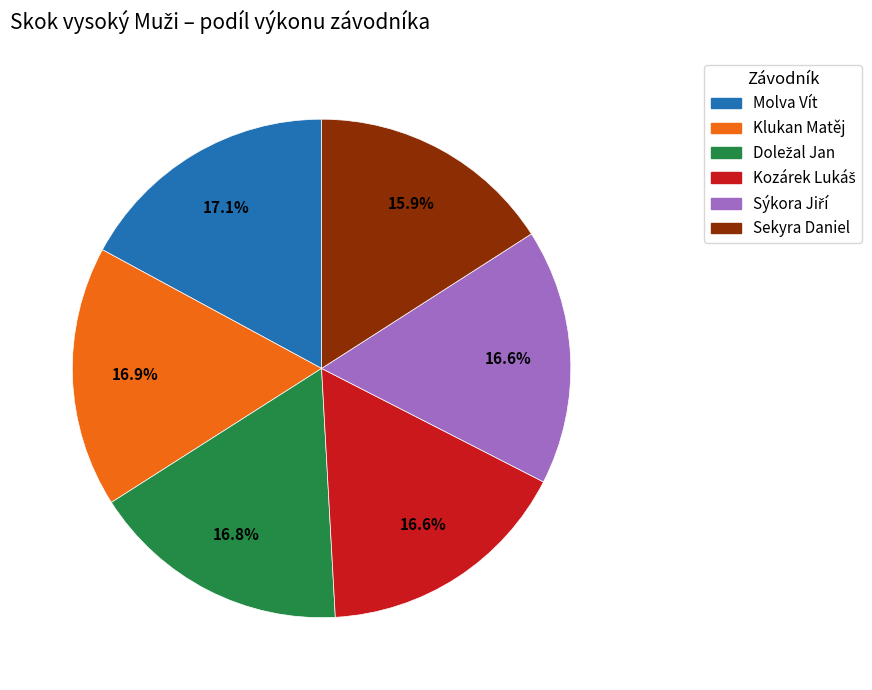

Does any single category account for the majority?

No